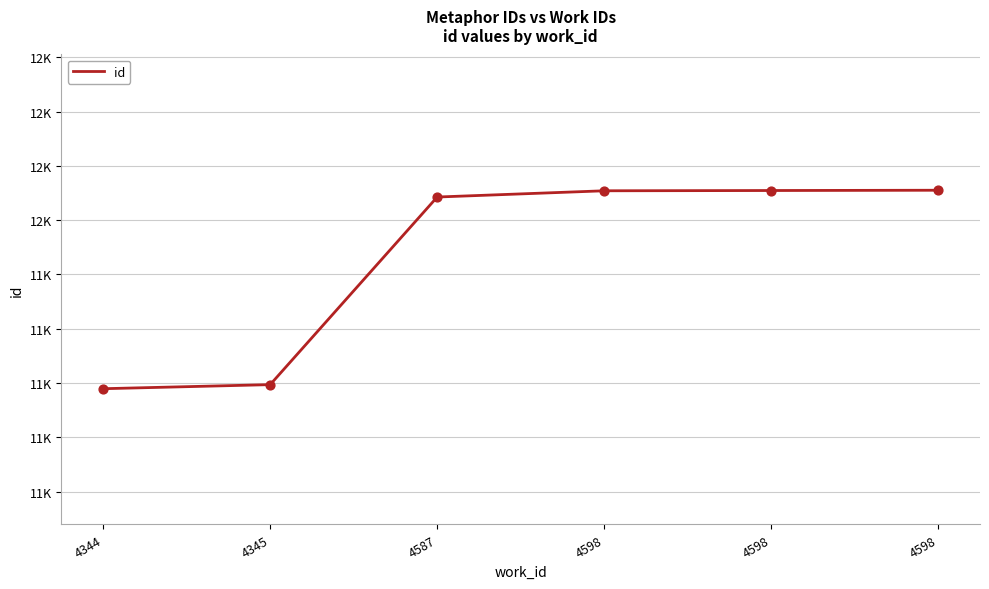

Is this an area chart (filled region under the line)?

No